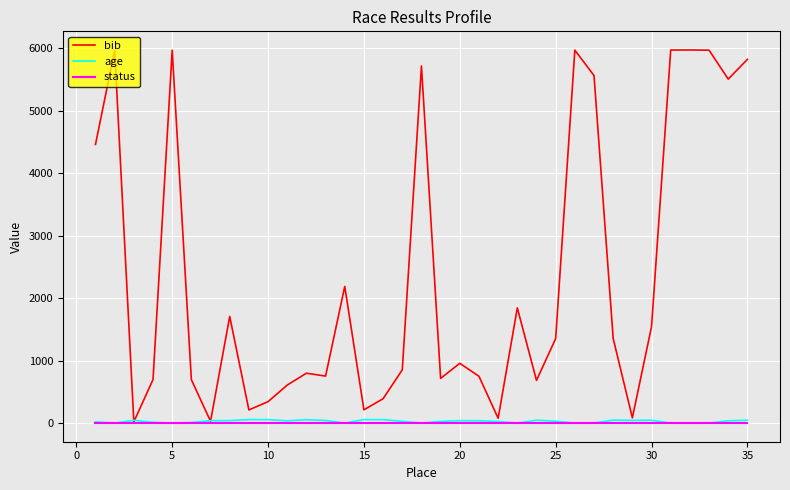

What is the maximum value for bib?

5973